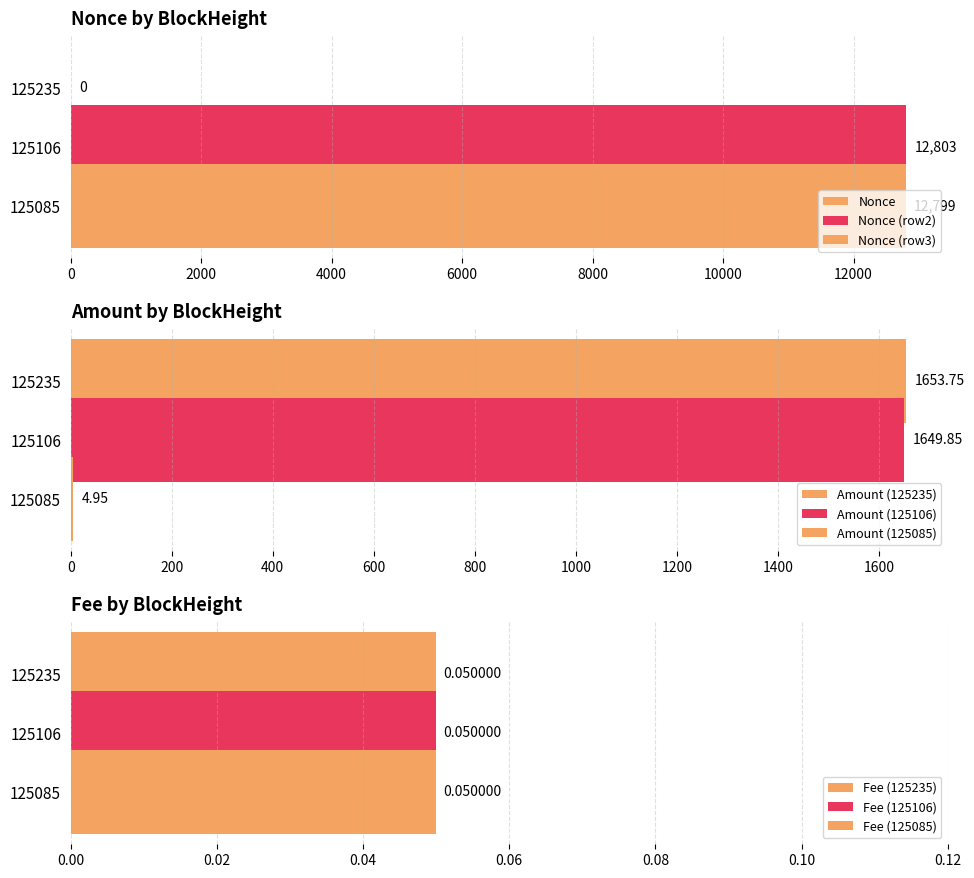

What is the total value across all series at 125106?

14452.9